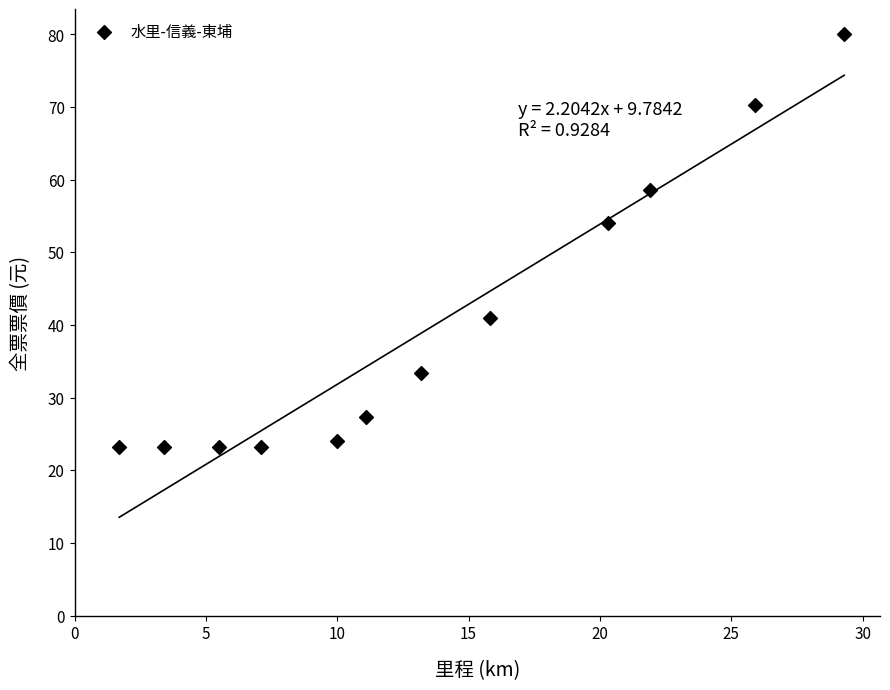

What is the range of X values (max minus min)?

27.6